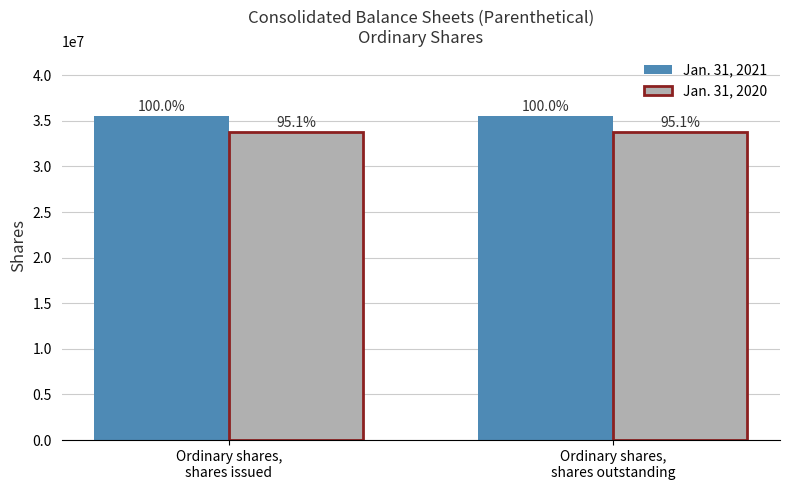

Which has a higher value, Ordinary shares,
shares issued or Ordinary shares,
shares outstanding?

Ordinary shares,
shares issued